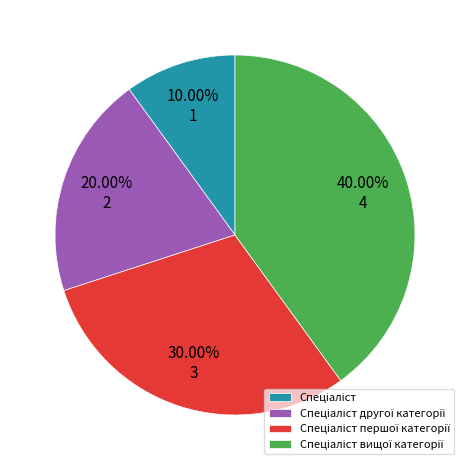

Is there any slice that represents more than half of the pie?

No